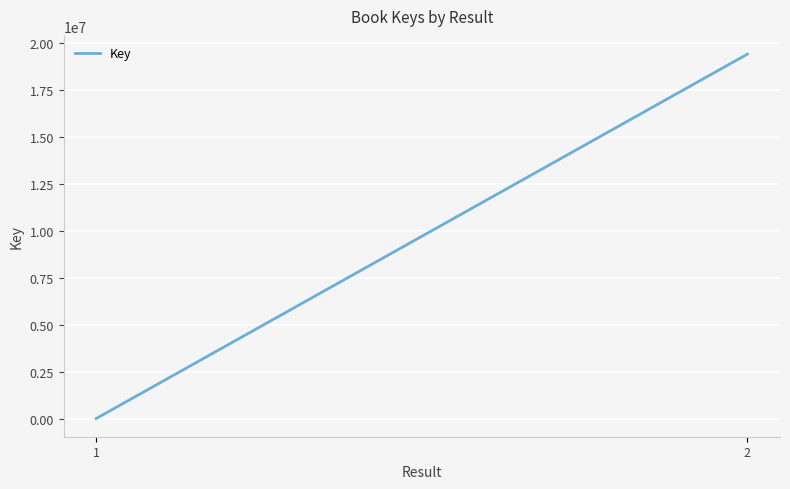

What is the maximum value shown in the chart?

19406812.0